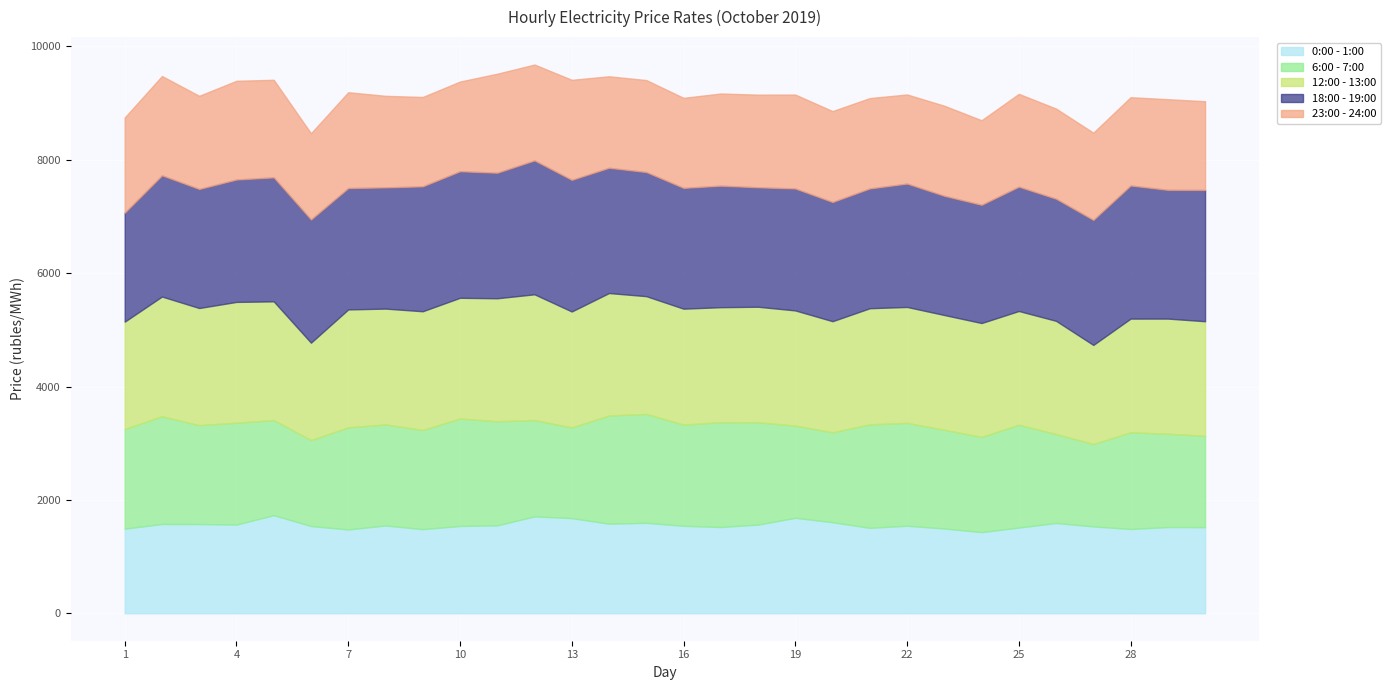

Read the 18:00 - 19:00 value at 6.

2173.3